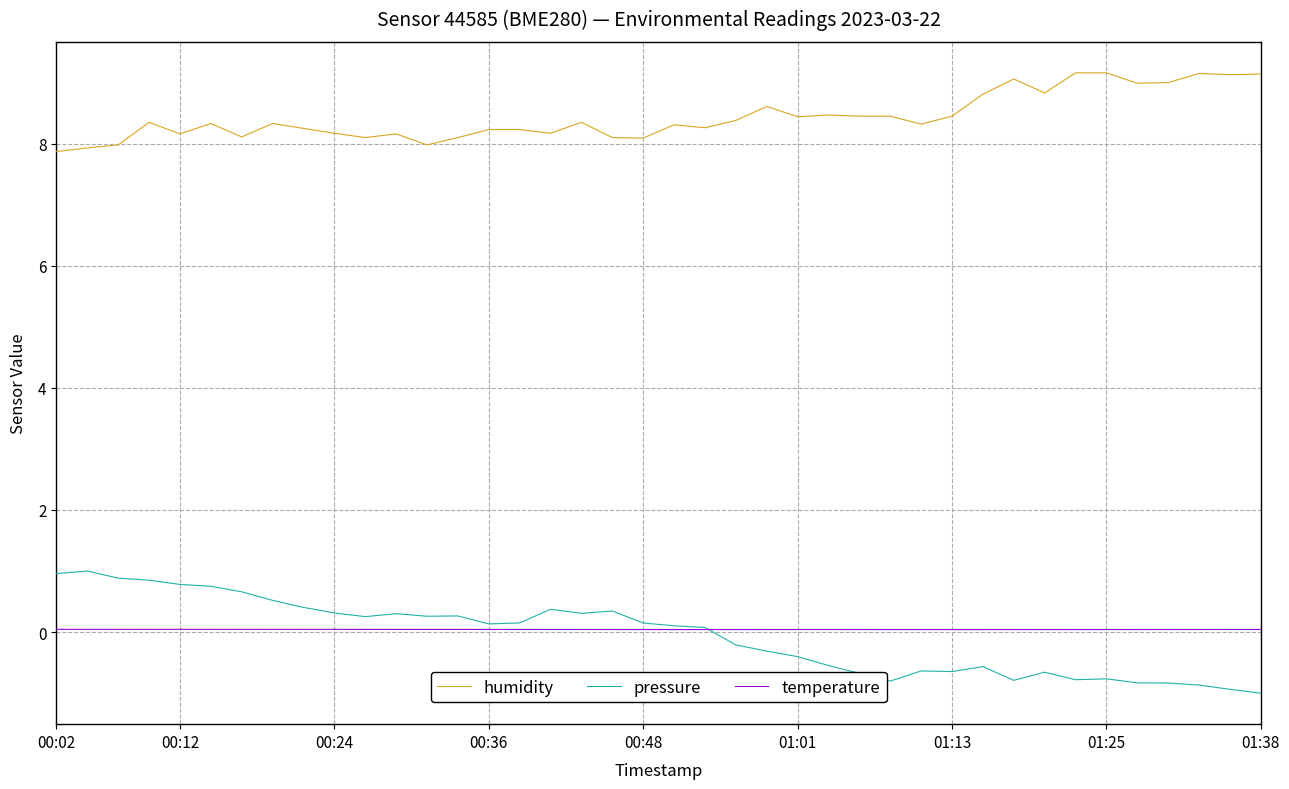

What is the greatest value displayed?

9.2